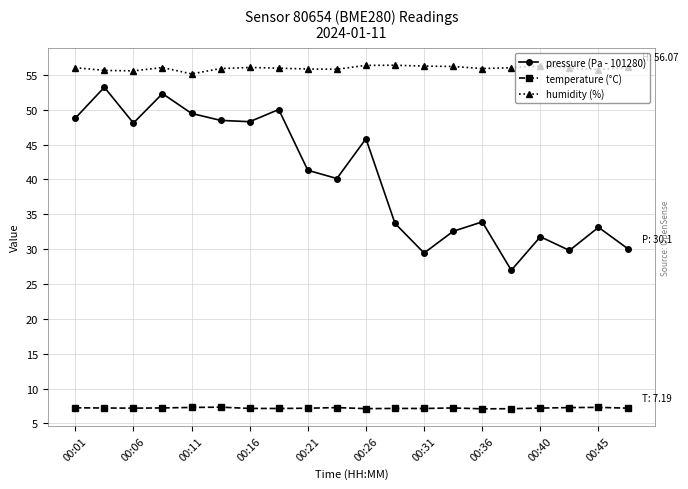

Which series has the largest total across all categories?

humidity (%)